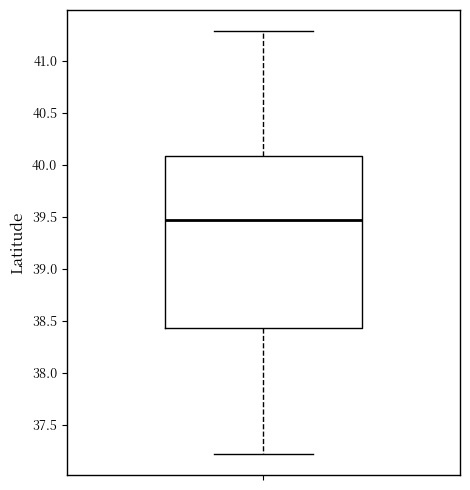

Transcribe this box plot: give where the median line is, the range the box spans, and where the two whiskers end, as read against the y-axis. The values are not printed on the chart, so give them approximately, as read against the axis.

median 39.45, box 38.45 to 40.10, whiskers 37.20 to 41.30